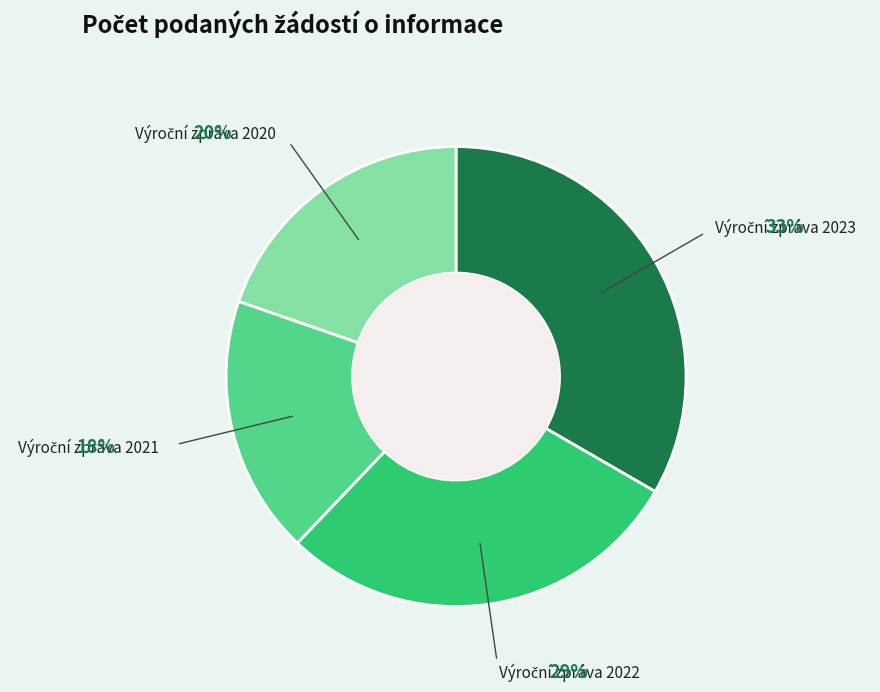

To the nearest percent, what is the average slice percentage?

25%